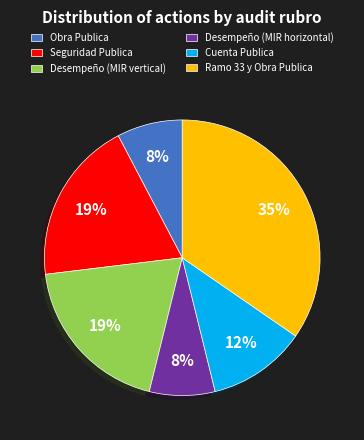

Count the number of slices in the pie.

6